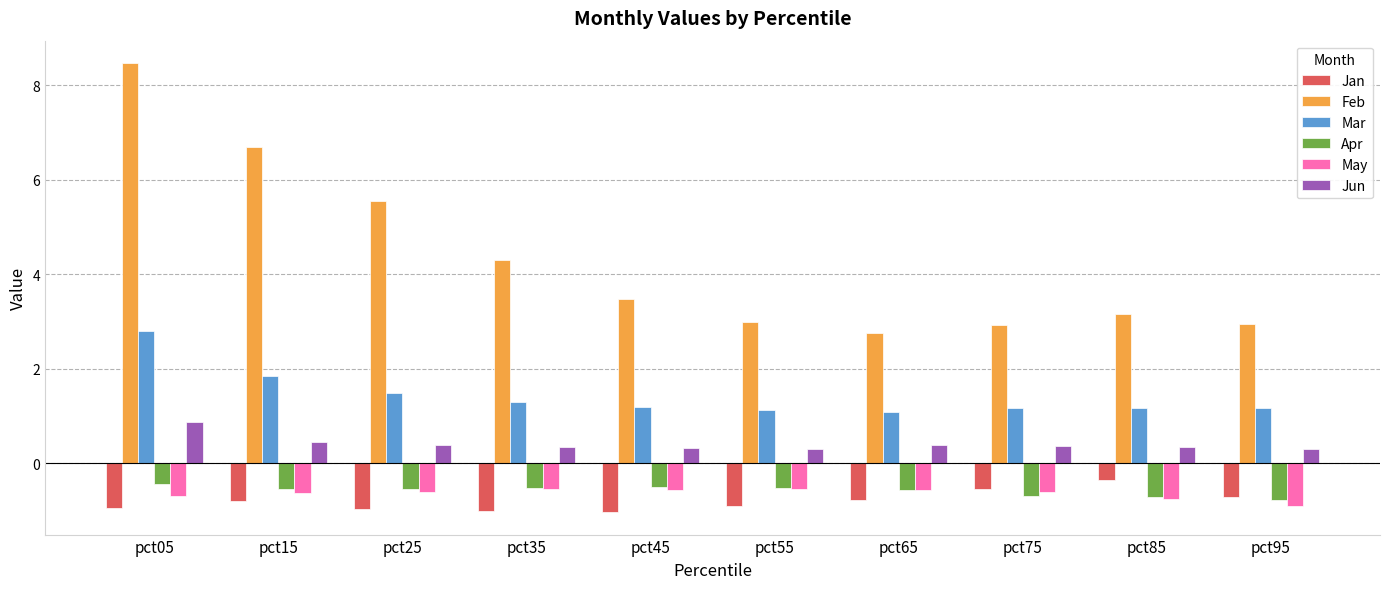

How many bars are there in each group?

6